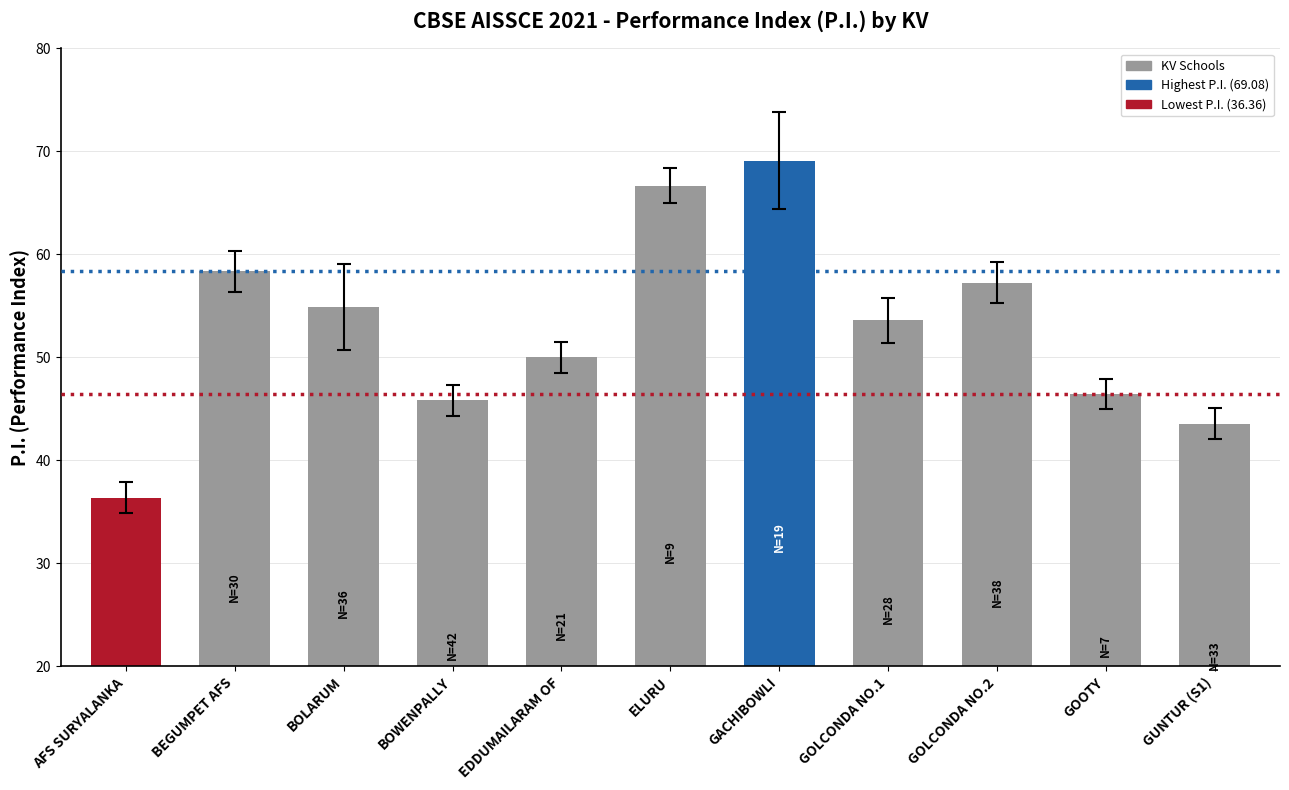

What is the smallest value displayed?

36.4